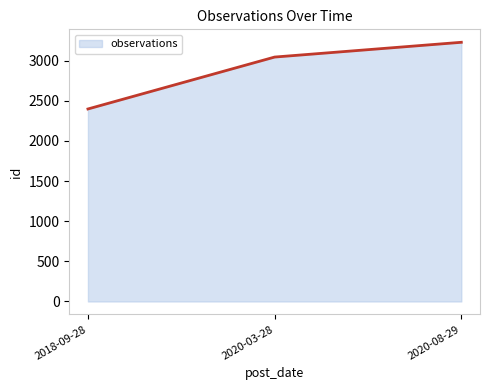

What is the difference between the maximum and minimum values?

831